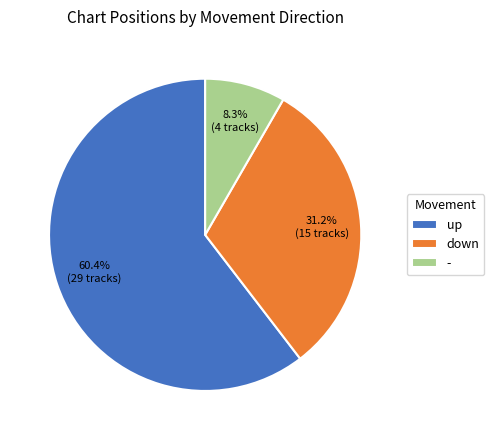

To the nearest percent, what is the difference between the largest and smallest slice percentages?

52%